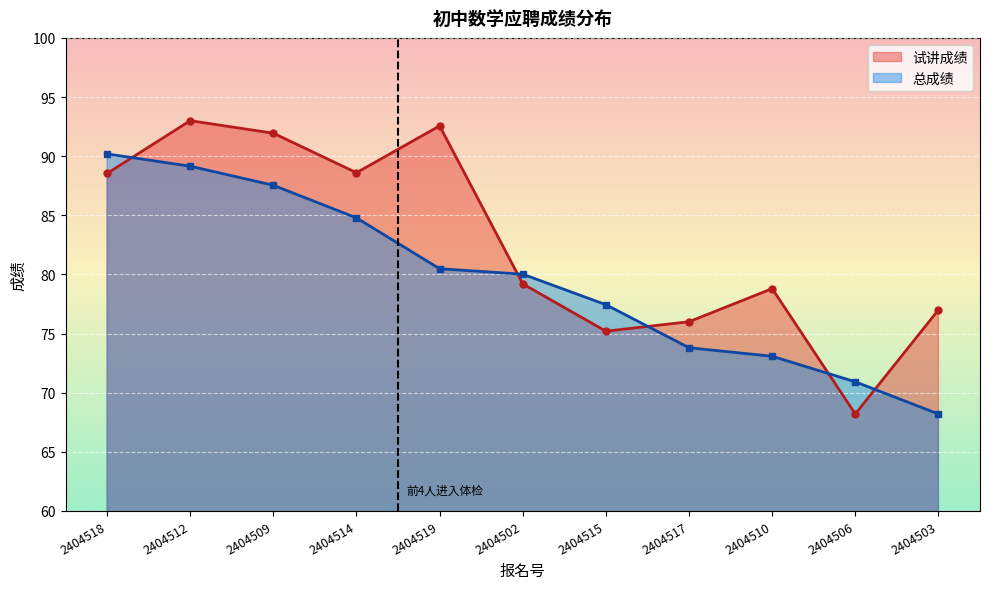

Between 2404515 and 2404503, which is larger?

2404503